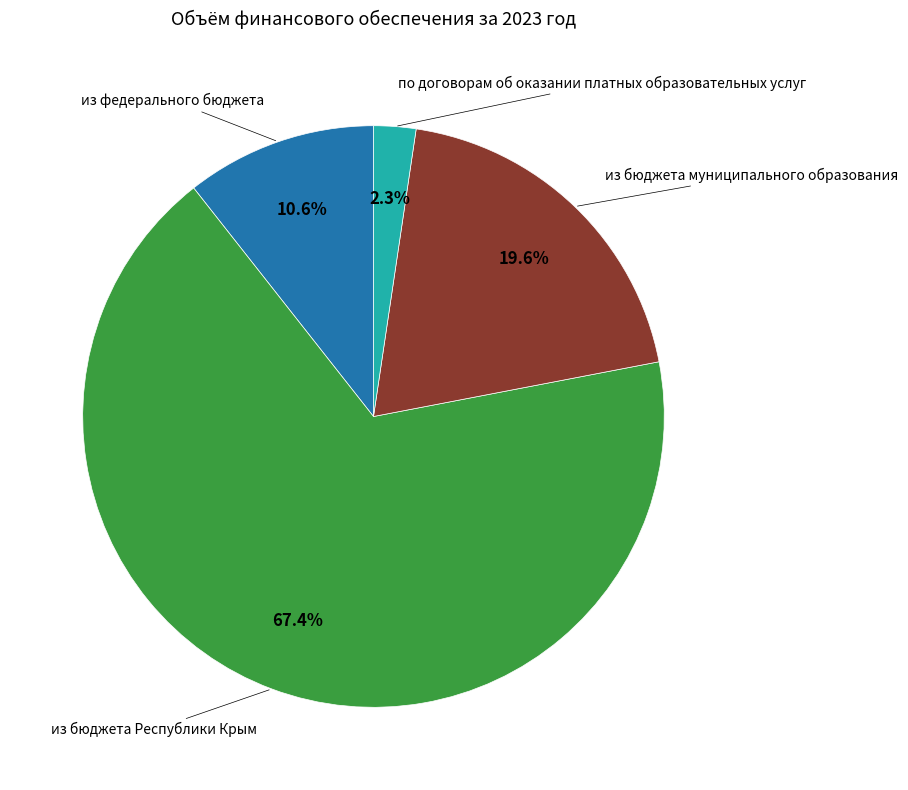

Do из федерального бюджета and из бюджета Республики Крым together represent more than half of the pie?

Yes